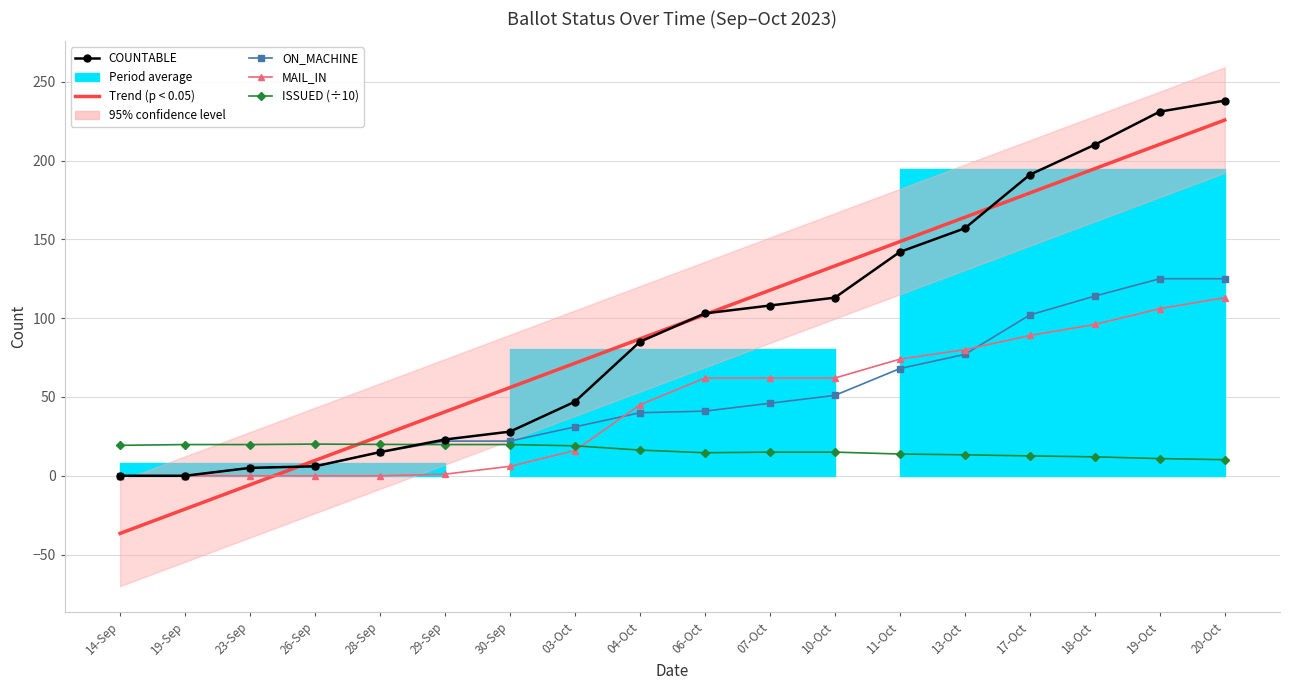

List the labels in order of MAIL_IN value, largest first.

20-Oct, 19-Oct, 18-Oct, 17-Oct, 13-Oct, 11-Oct, 06-Oct, 07-Oct, 10-Oct, 04-Oct, 03-Oct, 30-Sep, 29-Sep, 14-Sep, 19-Sep, 23-Sep, 26-Sep, 28-Sep